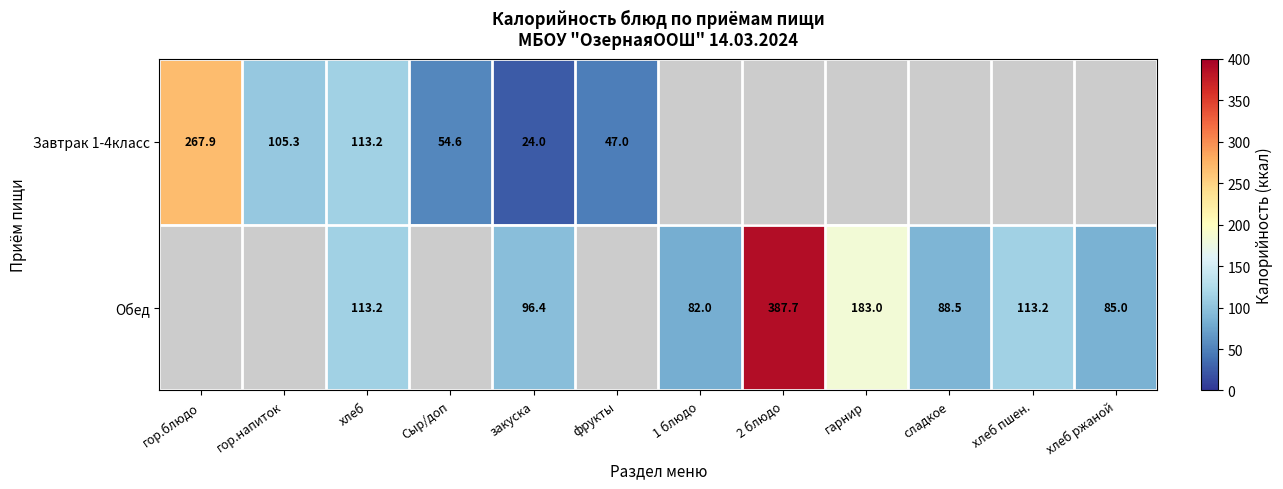

Is the value of Завтрак 1-4класс at гор.блюдо greater than the value of Обед at сладкое?

Yes